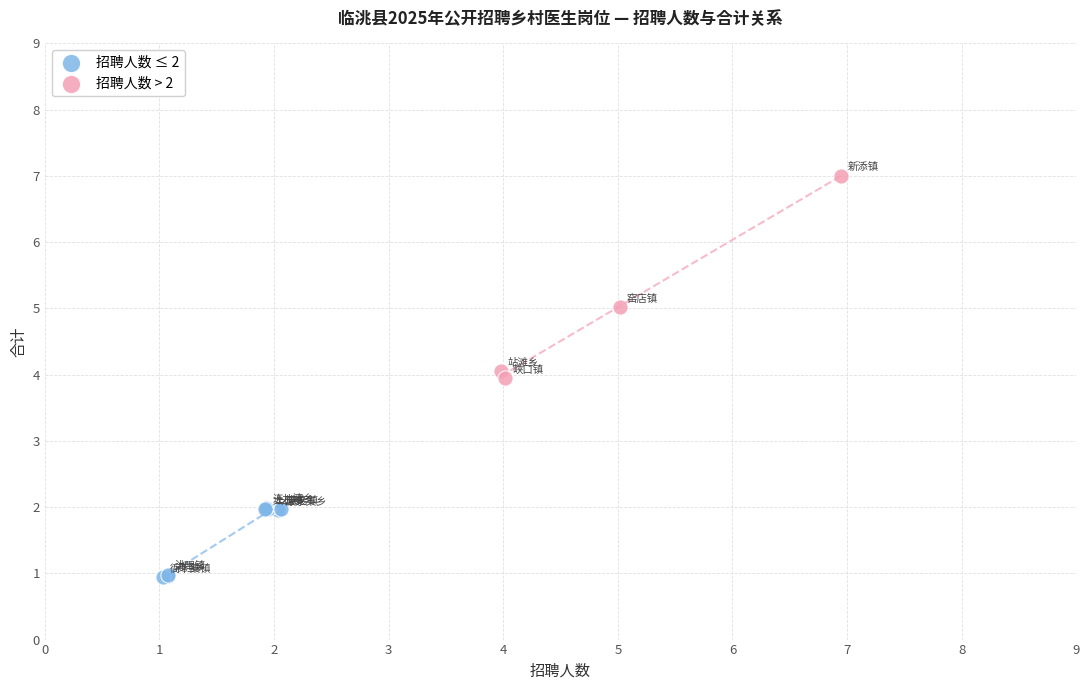

What are all the series names shown in the legend?

招聘人数 ≤ 2, 招聘人数 > 2